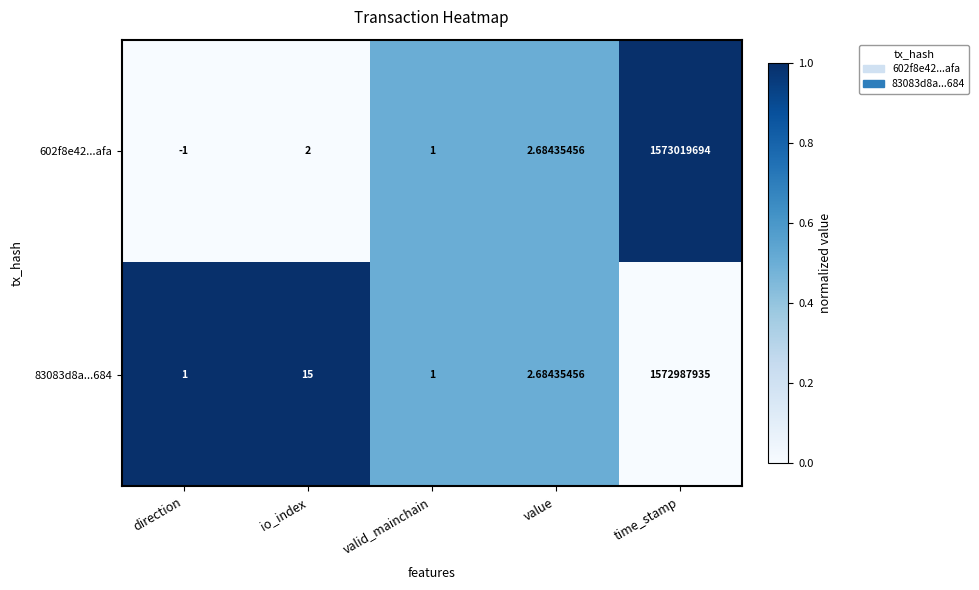

Is the value of 602f8e42...afa at time_stamp greater than the value of 83083d8a...684 at direction?

Yes